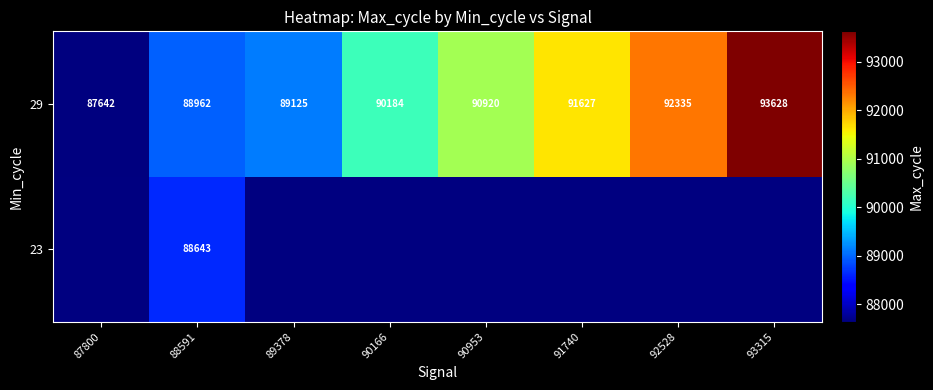

The 29 series shows 88962 at 88591. True or false?

True